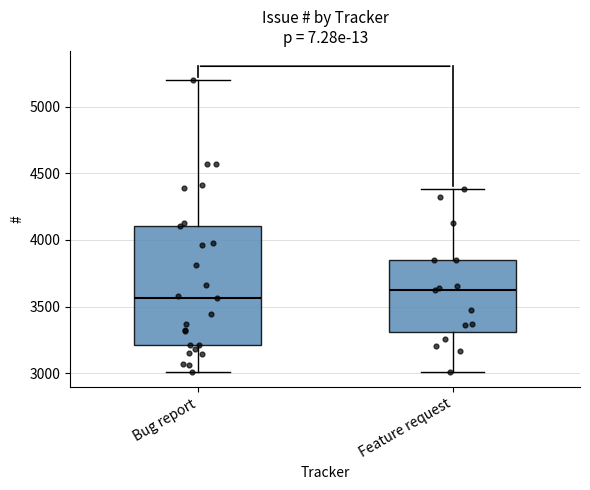

Reading left to right, read every box against the y-axis: the position of its median line, the range the box covers, and the ends of its whiskers. The values are not printed on the chart, so give them approximately, as read against the axis.

Bug report: median 3550, box 3200 to 4100, whiskers 3000 to 5200
Feature request: median 3650, box 3300 to 3850, whiskers 3000 to 4400